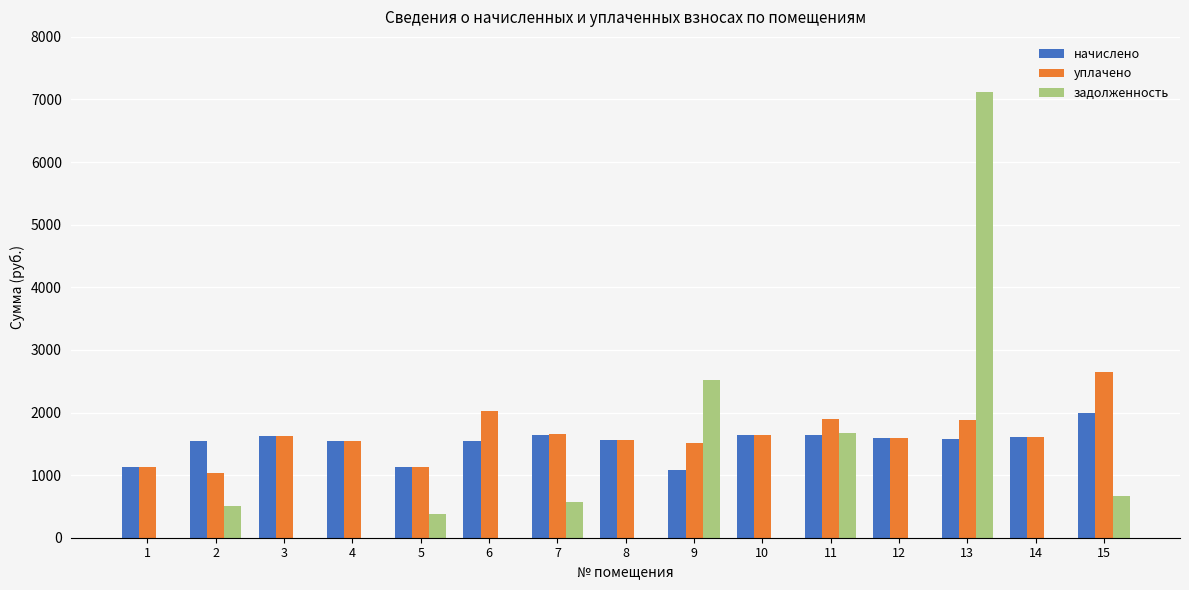

At which category is the sum across all series the highest?

13